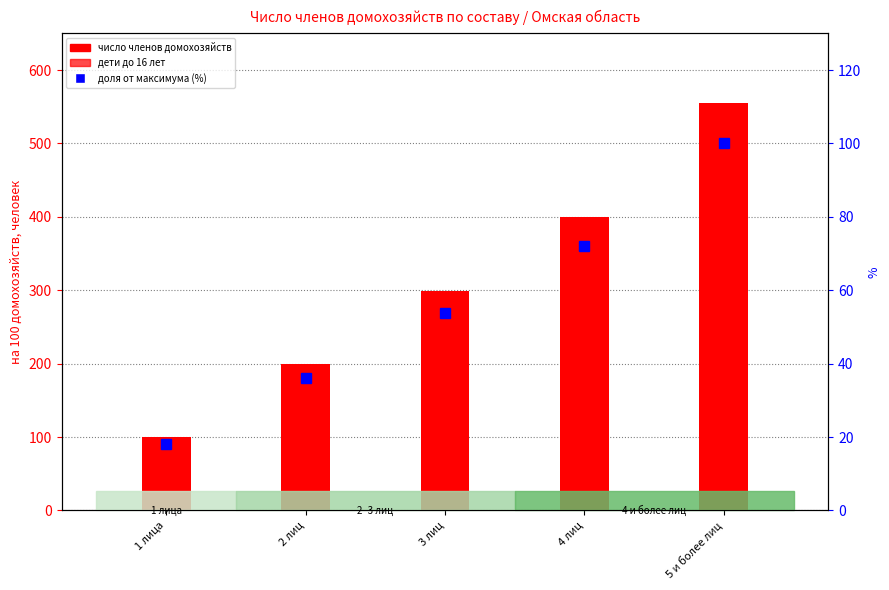

Reading left to right, transcribe all the data shown in this chart.

число членов домохозяйств: 1 лица=100.0	2 лиц=200.0	3 лиц=299.3	4 лиц=400.0	5 и более лиц=555.3
дети до 16 лет: 1 лица=43.9	2 лиц=4.3	3 лиц=52.1	4 лиц=145.1	5 и более лиц=280.7